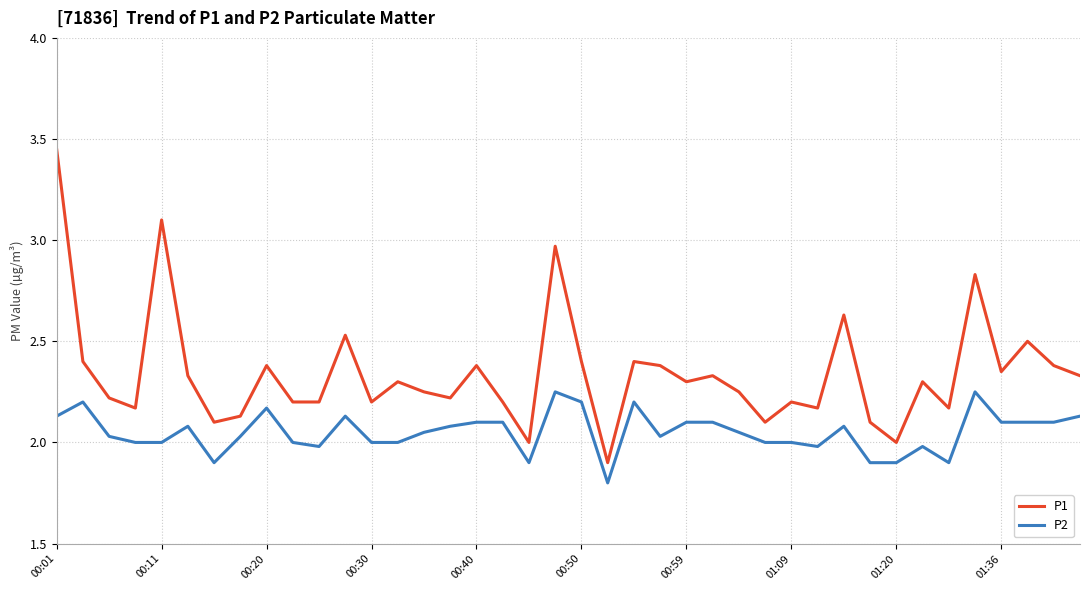

Rank the series by their maximum value, from highest to lowest.

P1, P2